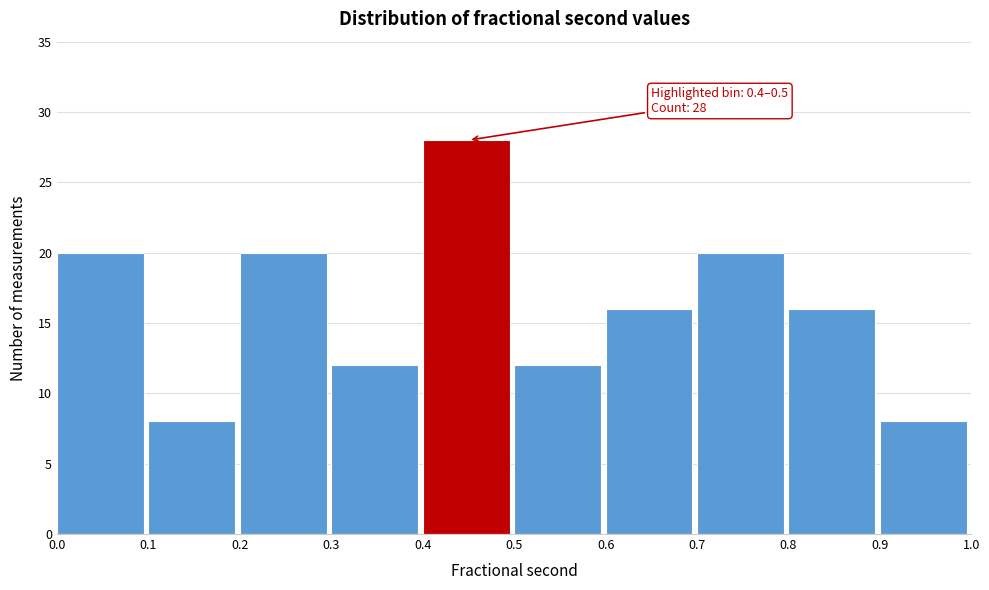

Which range on the x-axis has the tallest bar?

0.4 to 0.5